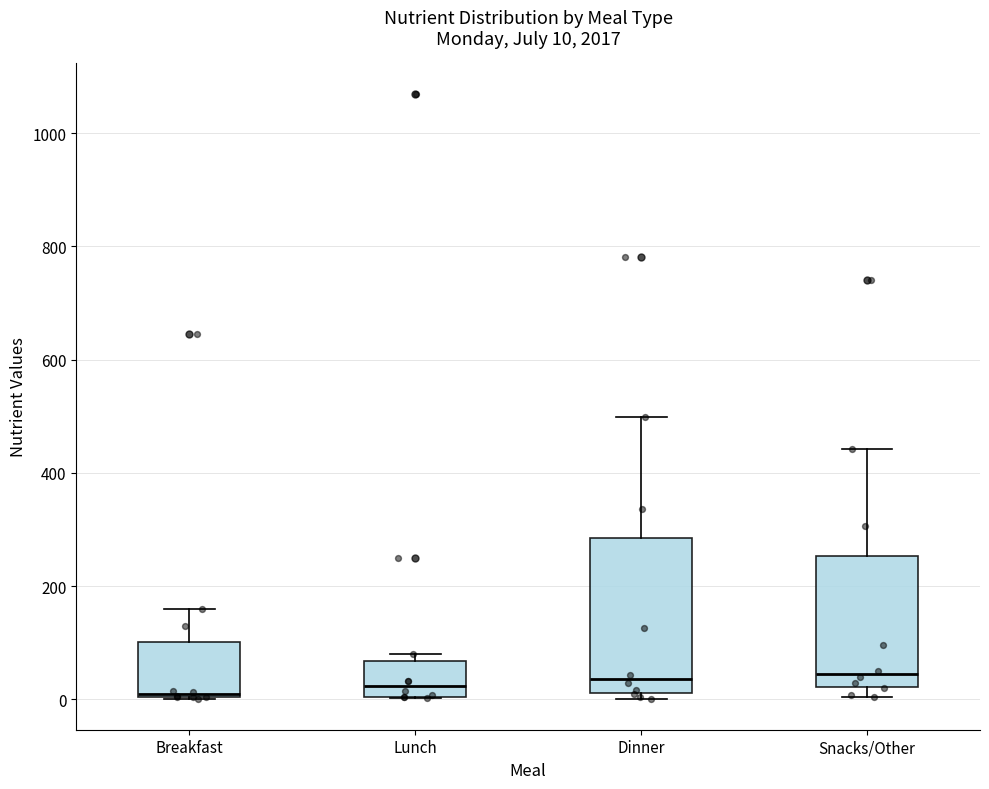

Which box is the tallest, from its lower edge to its upper edge?

Dinner